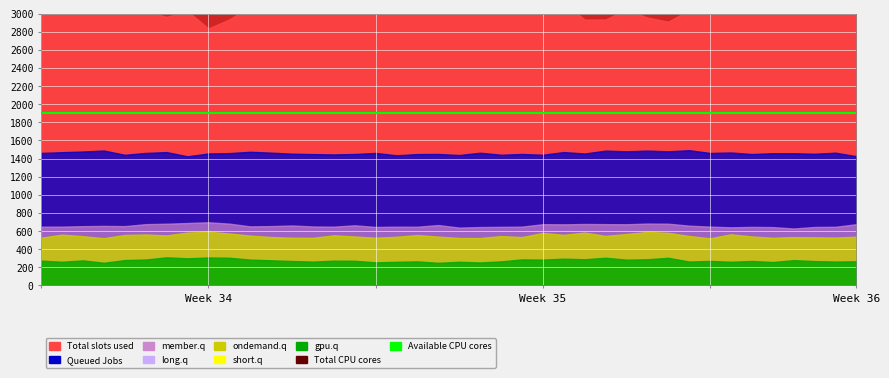

What is the value of the Total slots used point at the 18th from the left?

3222